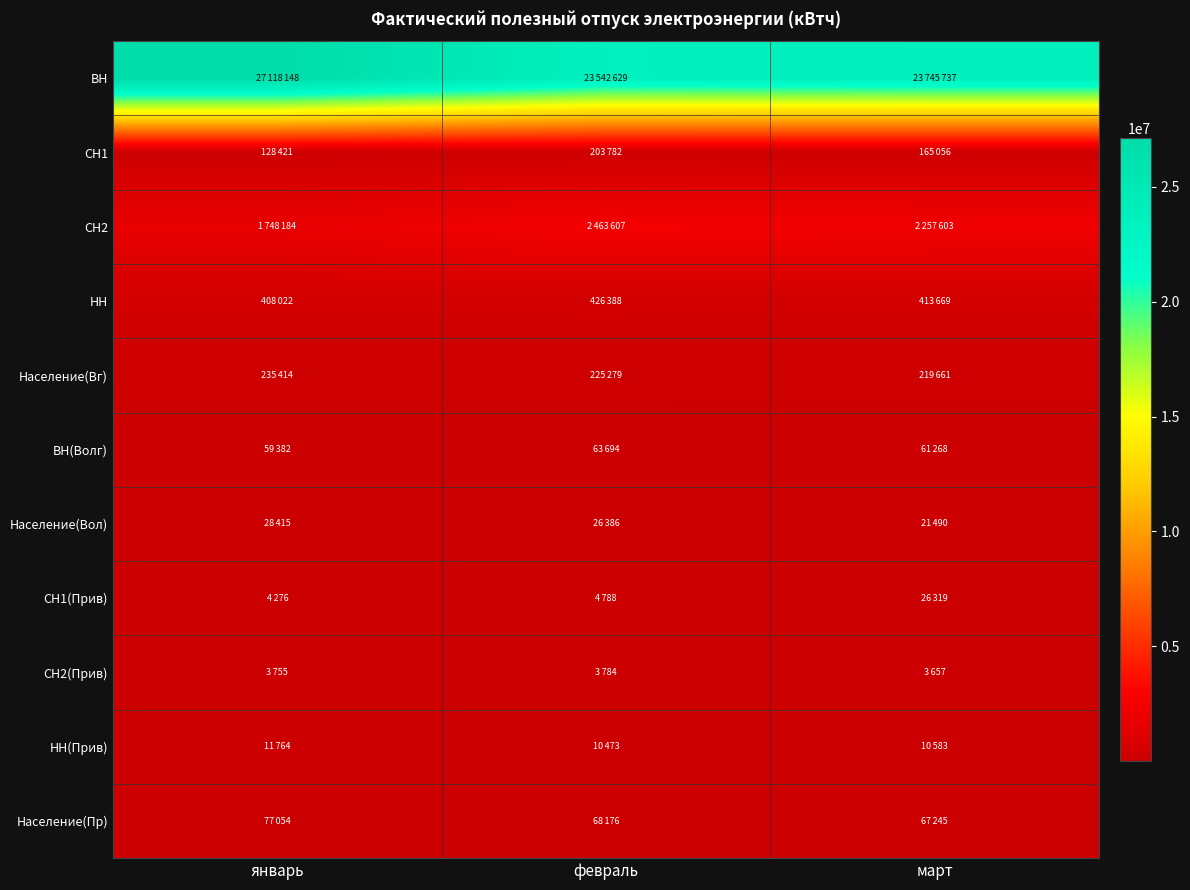

Between январь and февраль, which is larger?

январь